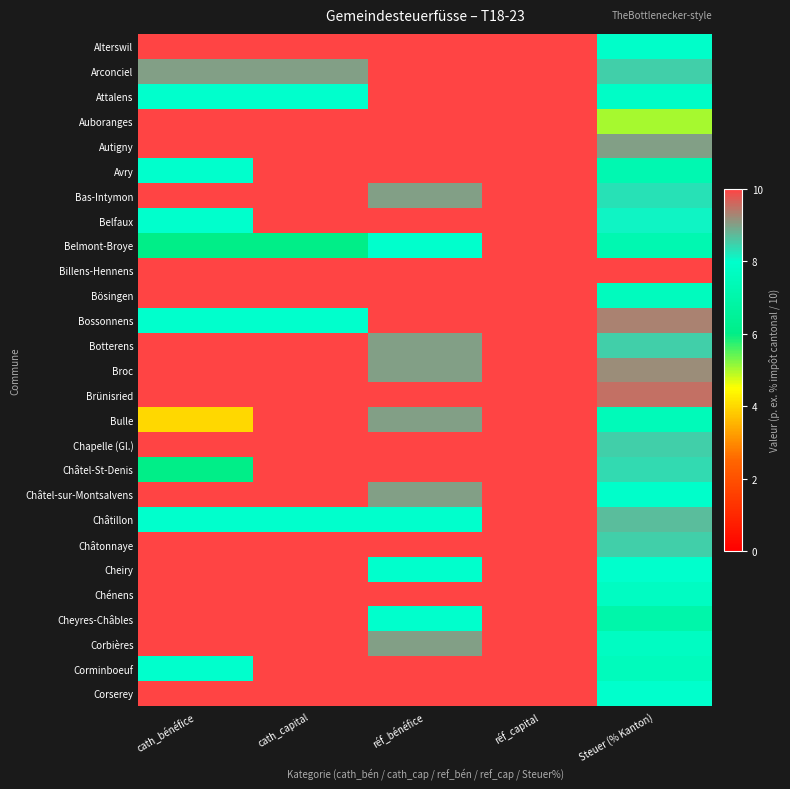

What is the spread (max minus min) of values at cath_capital?

4.0